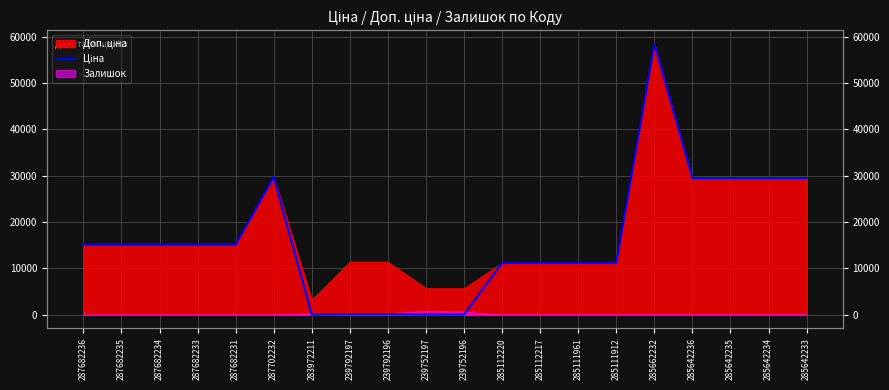

Reading left to right, transcribe all the data shown in this chart.

287682236=15120.0	287682235=15120.0	287682234=15120.0	287682233=15120.0	287682231=15120.0	287702232=29747.2	283972211=32.0	239792197=114.1	239792196=114.1	239752197=57.0	239752196=57.0	285112220=11188.2	285112217=11188.2	285111961=11188.2	285111912=11188.2	285662232=58426.5	285642236=29491.5	285642235=29491.5	285642234=29491.5	285642233=29491.5